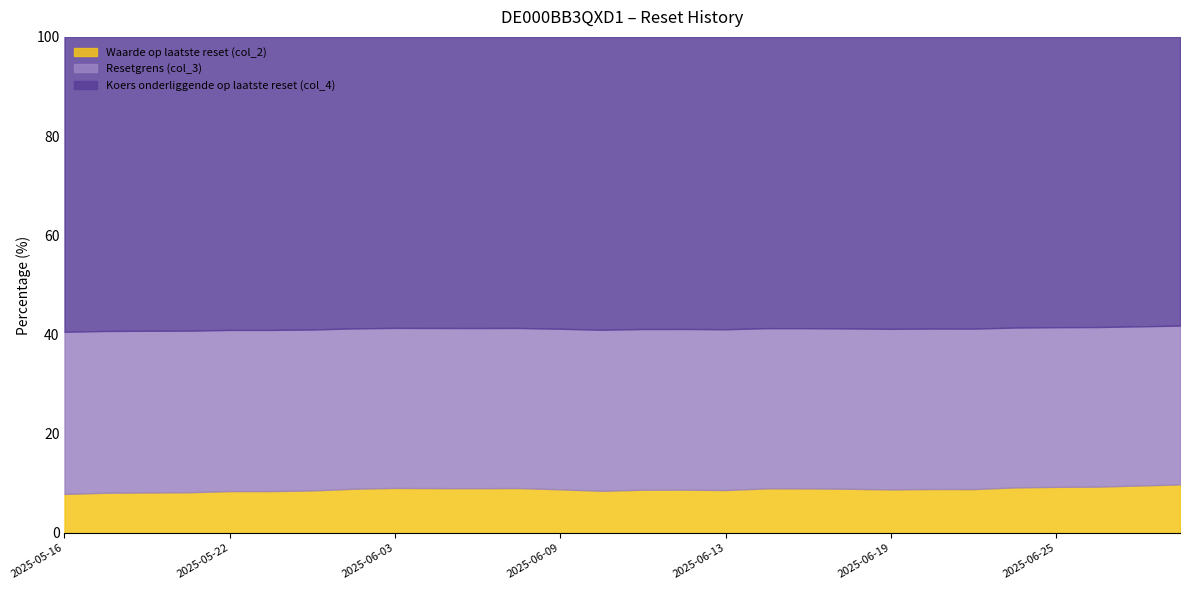

At how many categories does at least one series exceed 35?

28